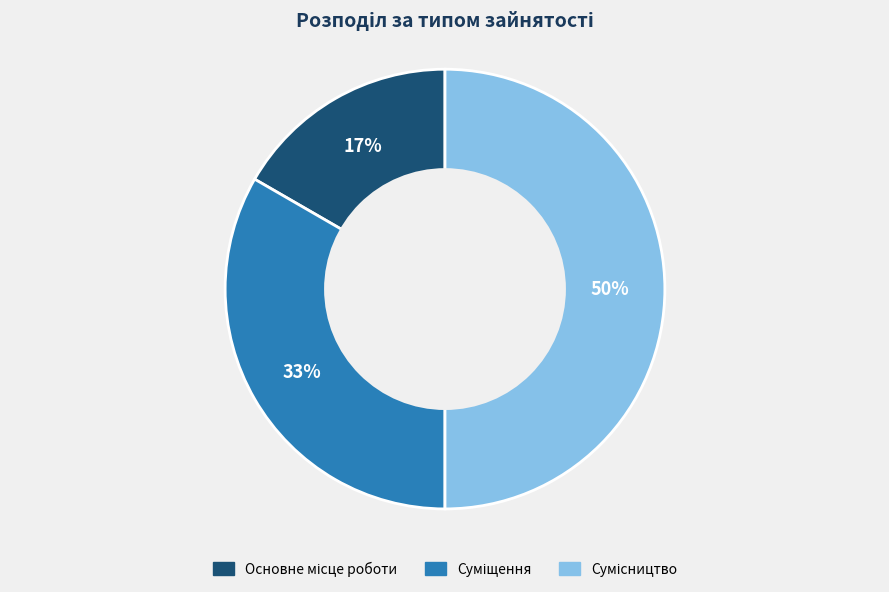

To the nearest percent, what is the difference between the largest and smallest slice percentages?

33%